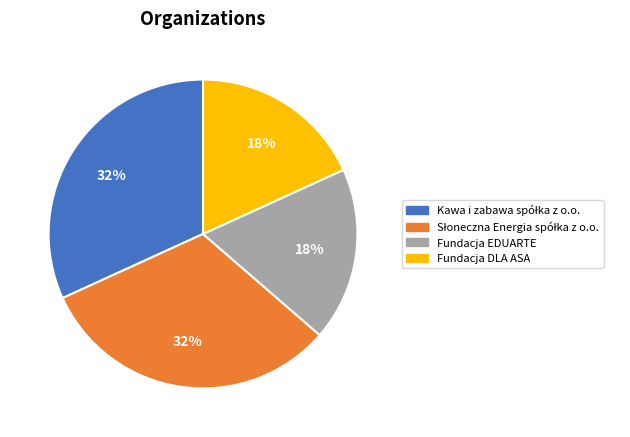

Count the number of slices in the pie.

4